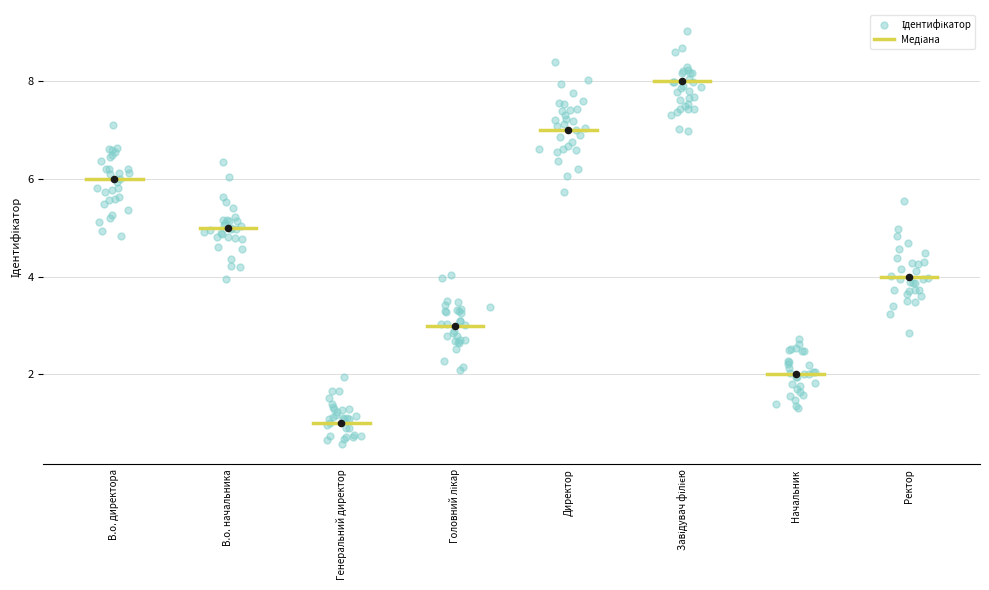

What is the change in value from Генеральний директор to Директор?

+6